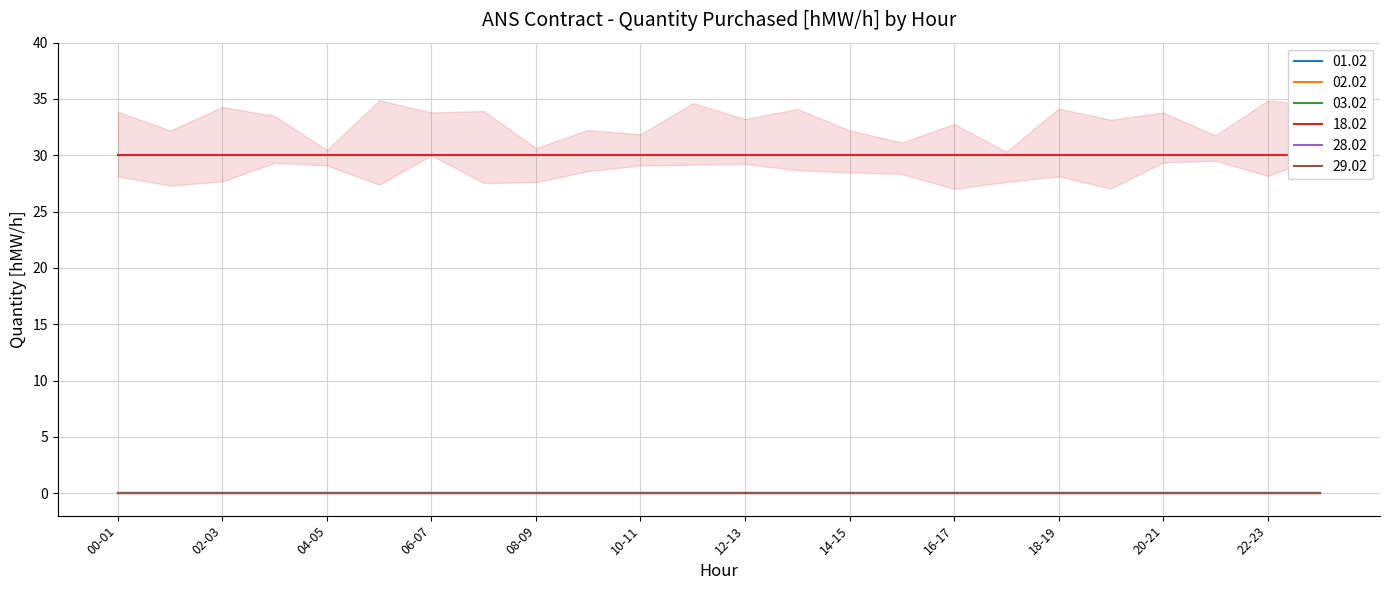

True or false: 29.02 and 02.02 cross at least once.

False